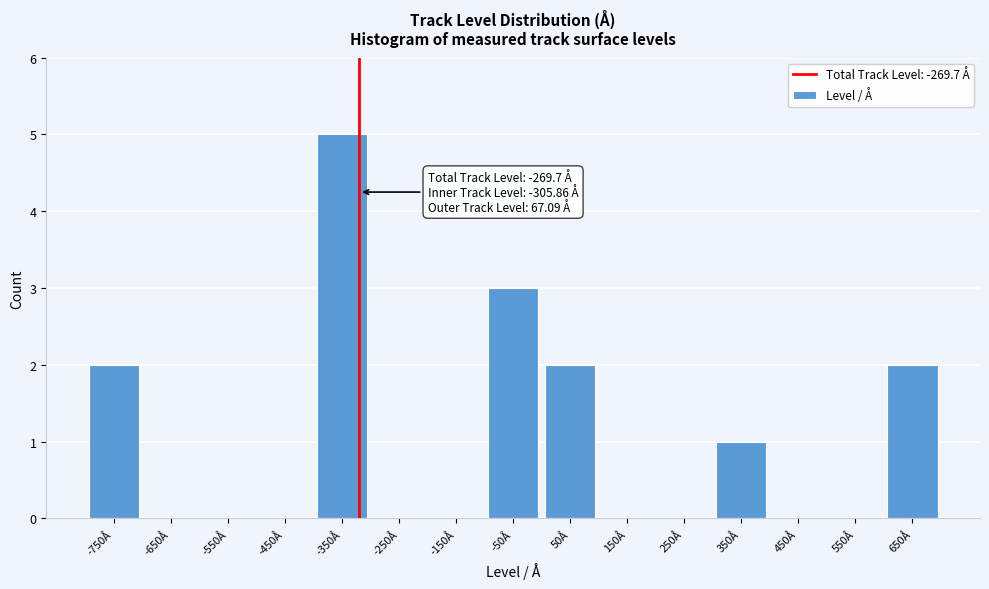

Reading left to right, what are all the values shown in this chart?

-750Å=2	-650Å=0	-550Å=0	-450Å=0	-350Å=5	-250Å=0	-150Å=0	-50Å=3	50Å=2	150Å=0	250Å=0	350Å=1	450Å=0	550Å=0	650Å=2